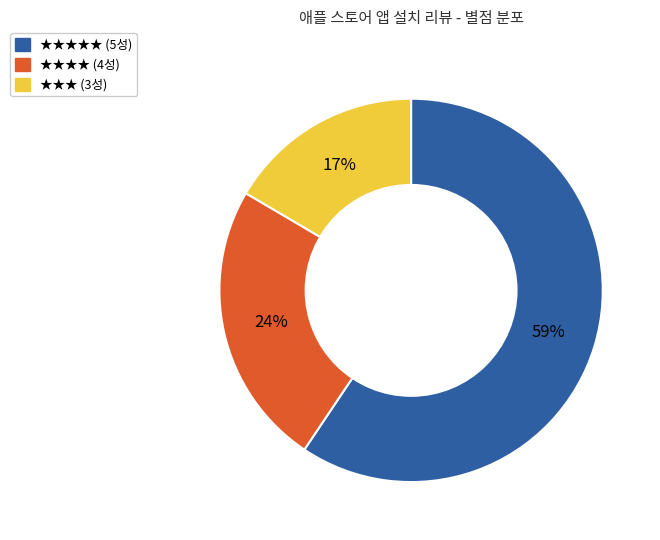

Is there a majority slice in this chart?

Yes